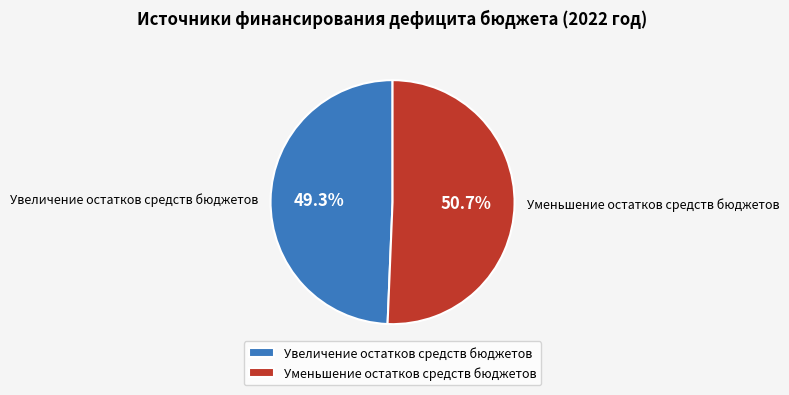

Which has a higher value, Уменьшение остатков средств бюджетов or Увеличение остатков средств бюджетов?

Уменьшение остатков средств бюджетов